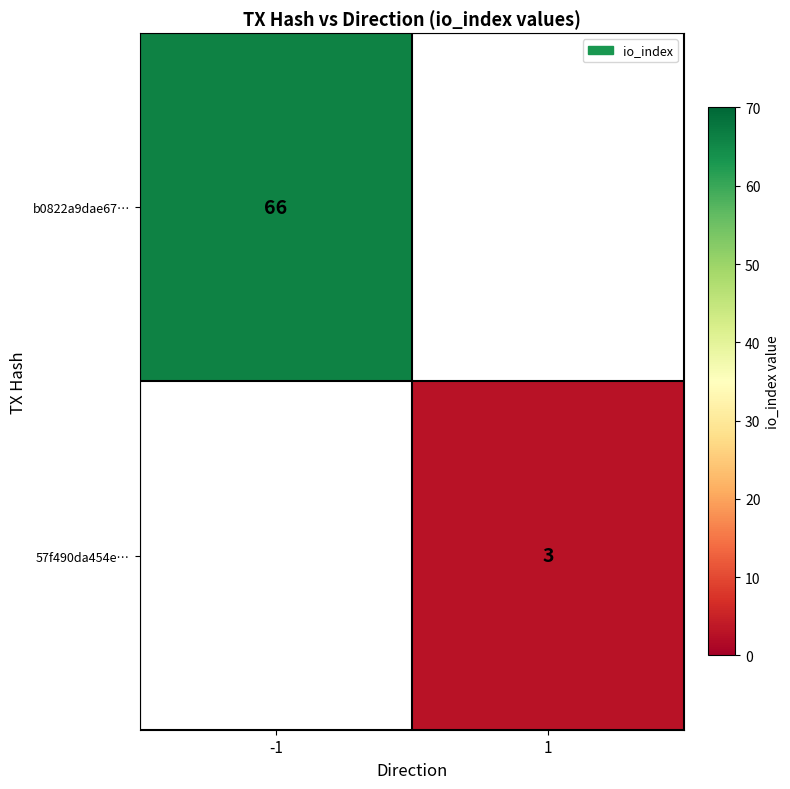

Count the number of categories in the chart.

2